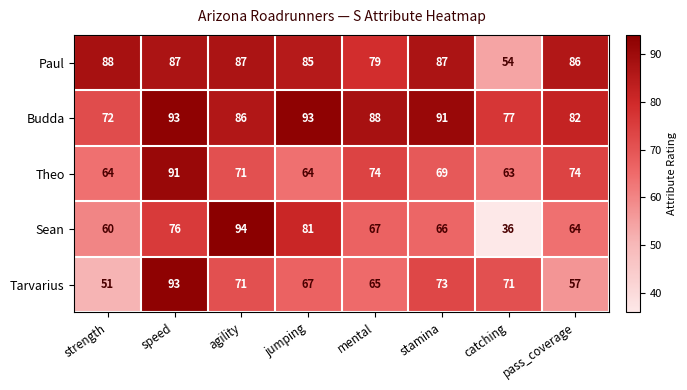

The Paul series shows 87 at stamina. True or false?

True